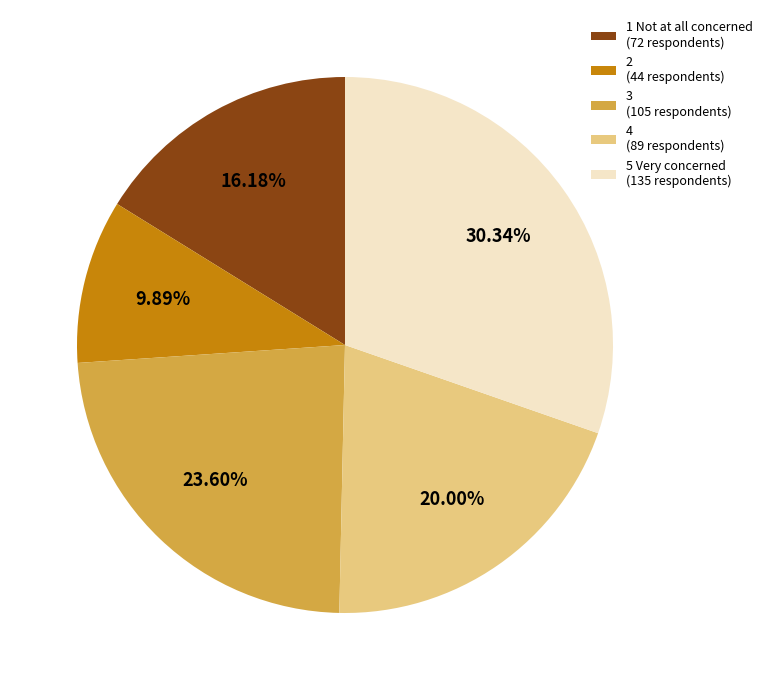

Which has a higher value, 3 or 1 Not at all concerned?

3